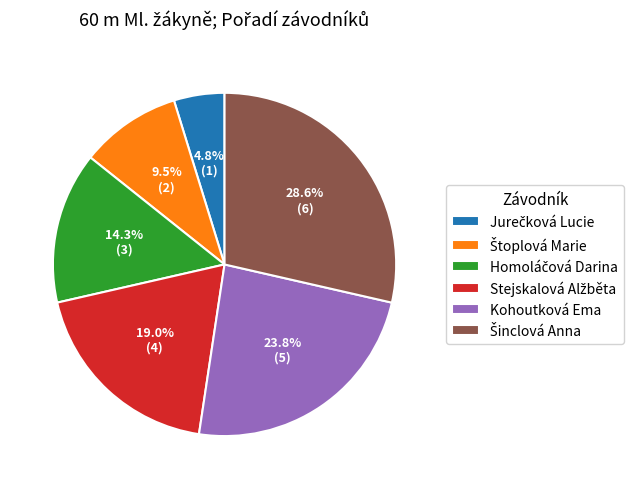

True or false: Kohoutková Ema accounts for 16% of the total.

False